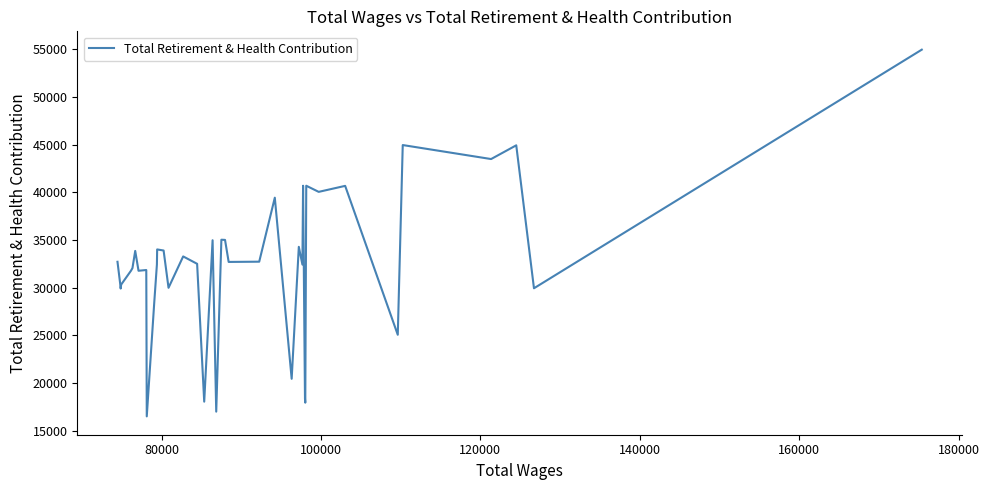

What is the minimum value shown in the chart?

16497